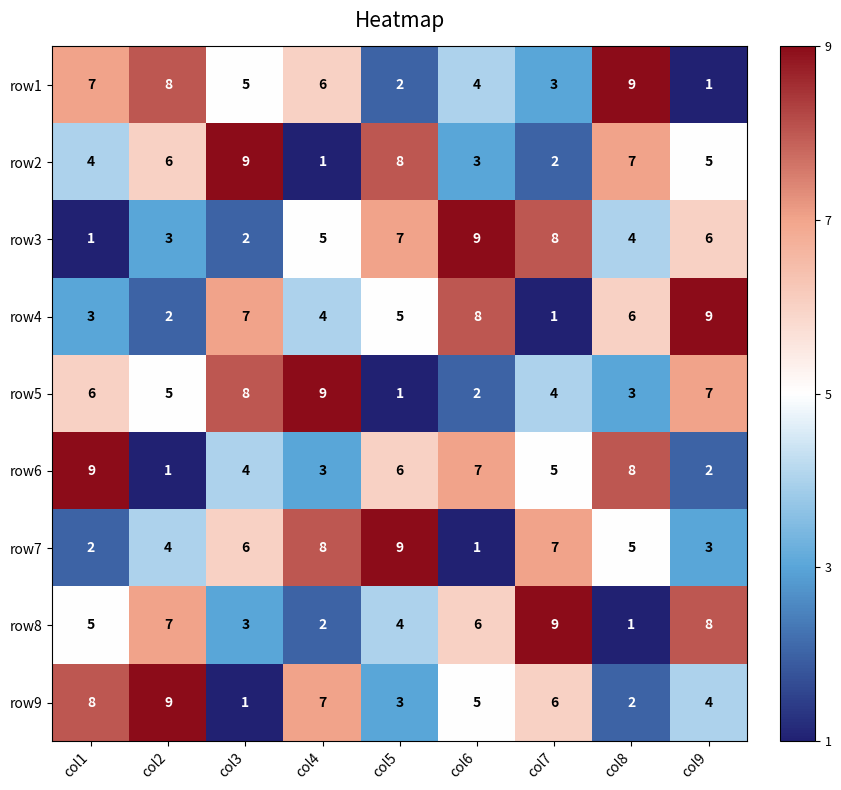

At how many categories does at least one series exceed 1?

9